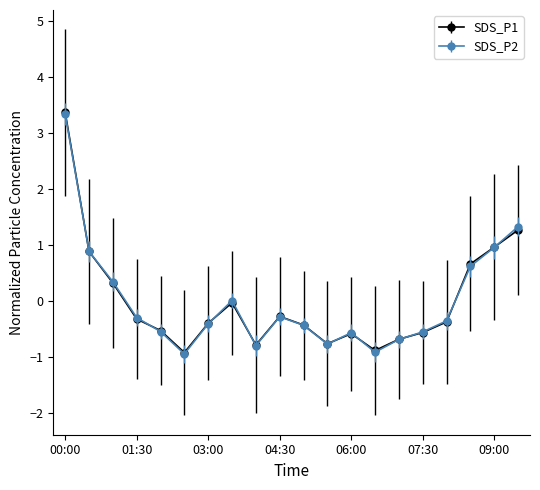

How many intersections are there between SDS_P2 and SDS_P1?

9